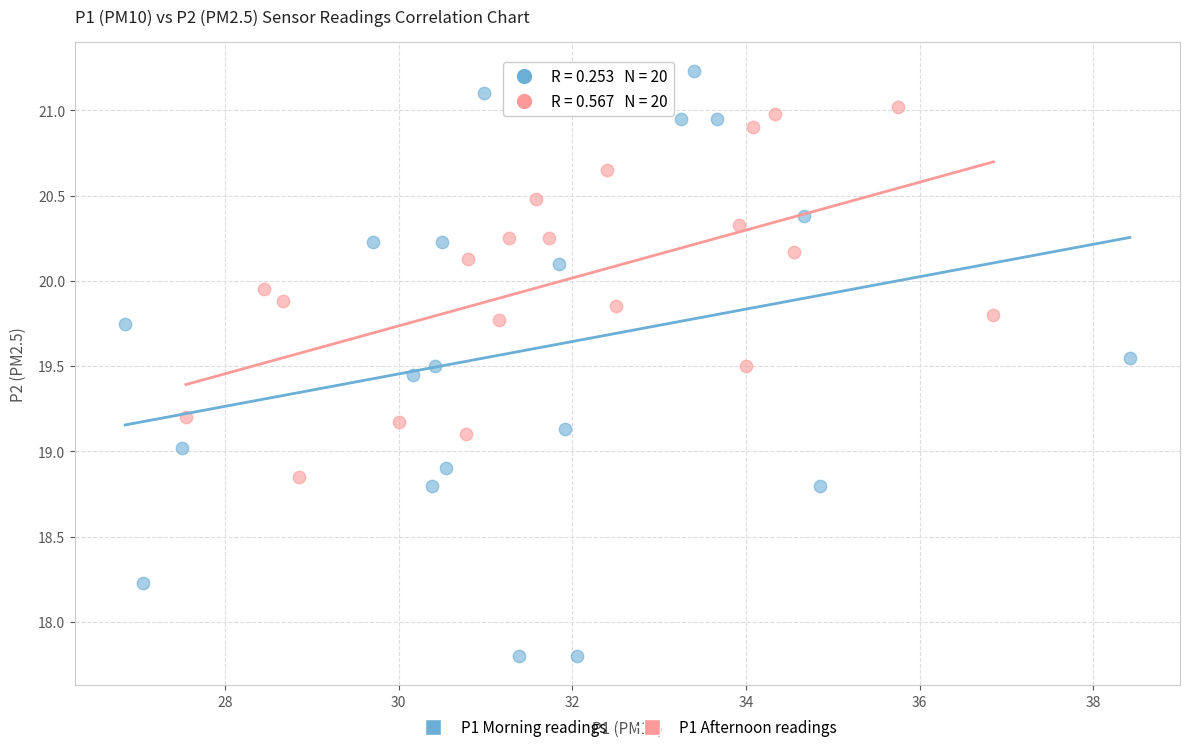

Which series has the widest spread of Y values?

P1 Morning readings